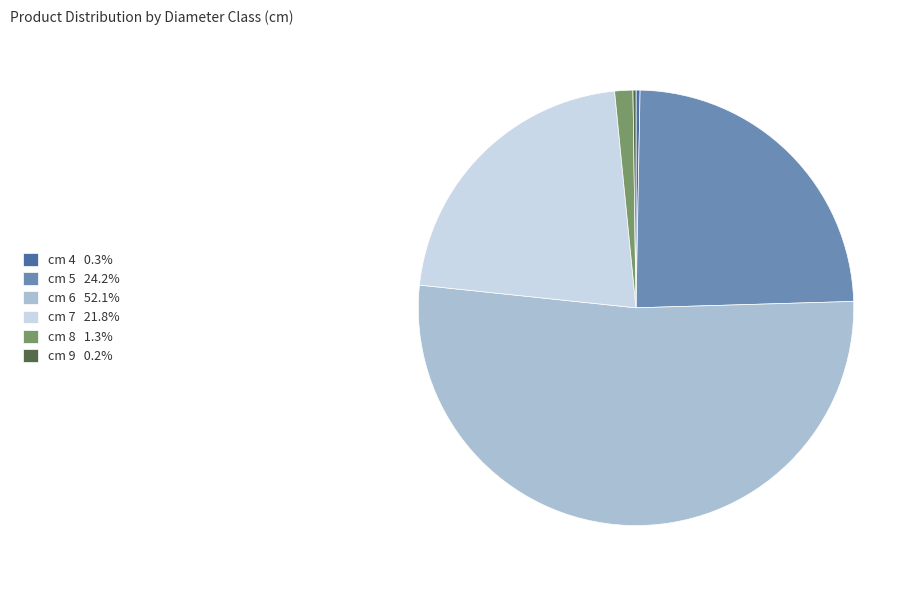

Which category has the biggest portion of the pie?

6